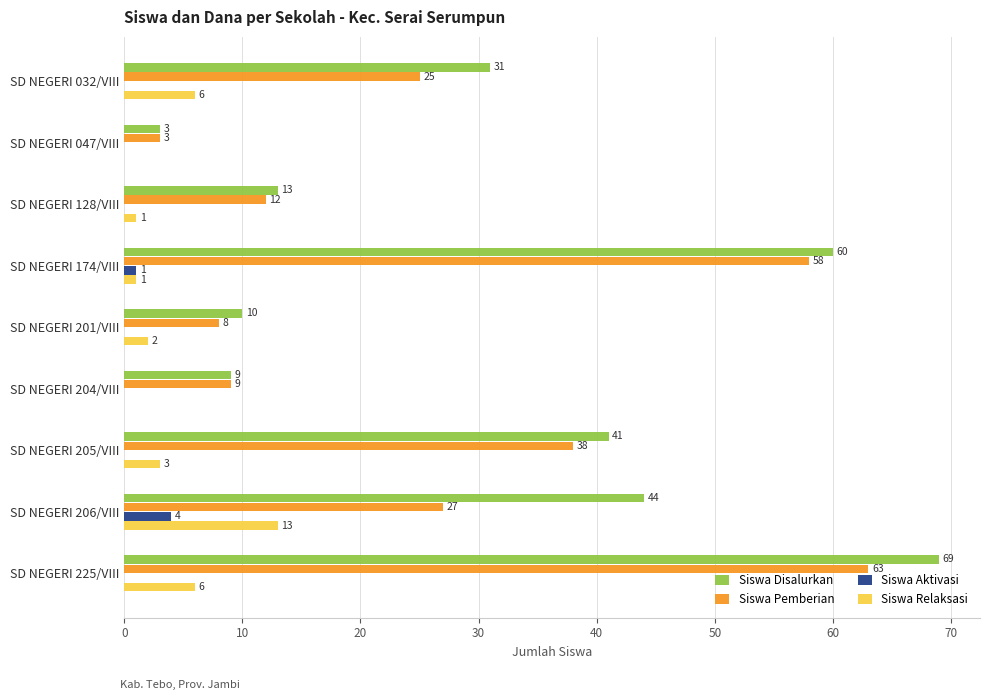

What is the sum of the Siswa Pemberian values at SD NEGERI 201/VIII and SD NEGERI 204/VIII?

17